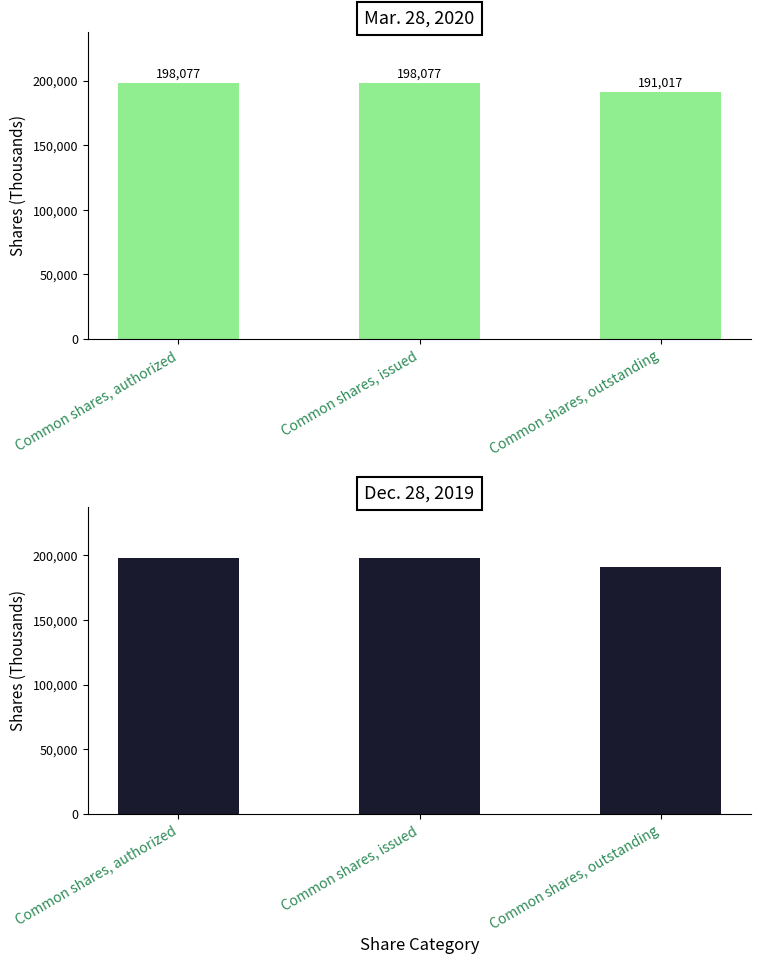

Between Common shares, authorized and Common shares, outstanding, which is larger?

Common shares, authorized